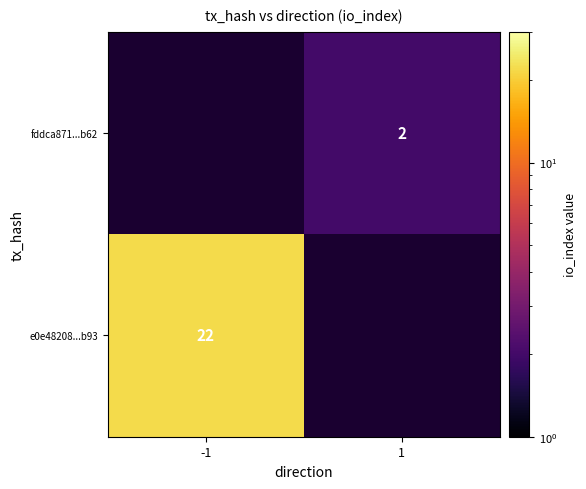

Is the value of fddca871...b62 at 1 greater than the value of e0e48208...b93 at -1?

No